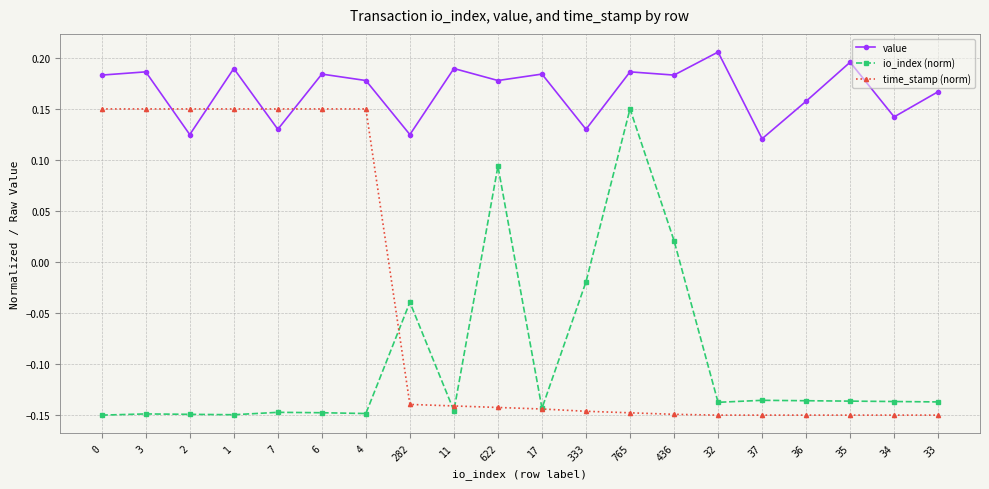

How many time_stamp (norm) values are between 0 and 1?

7